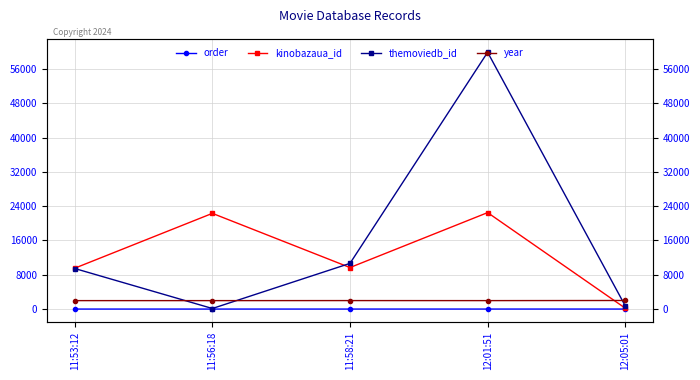

What is the value of the year point at the 5th from the left?

2000